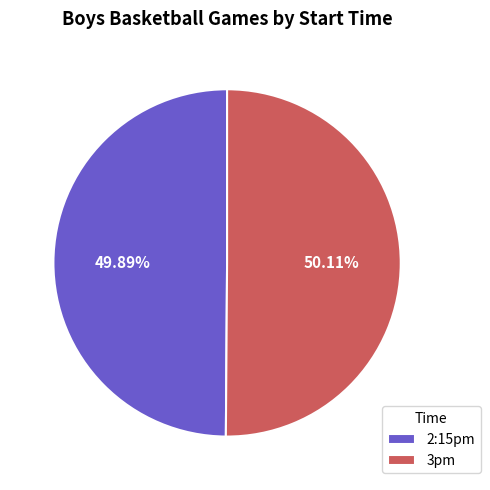

Does any single category account for the majority?

Yes